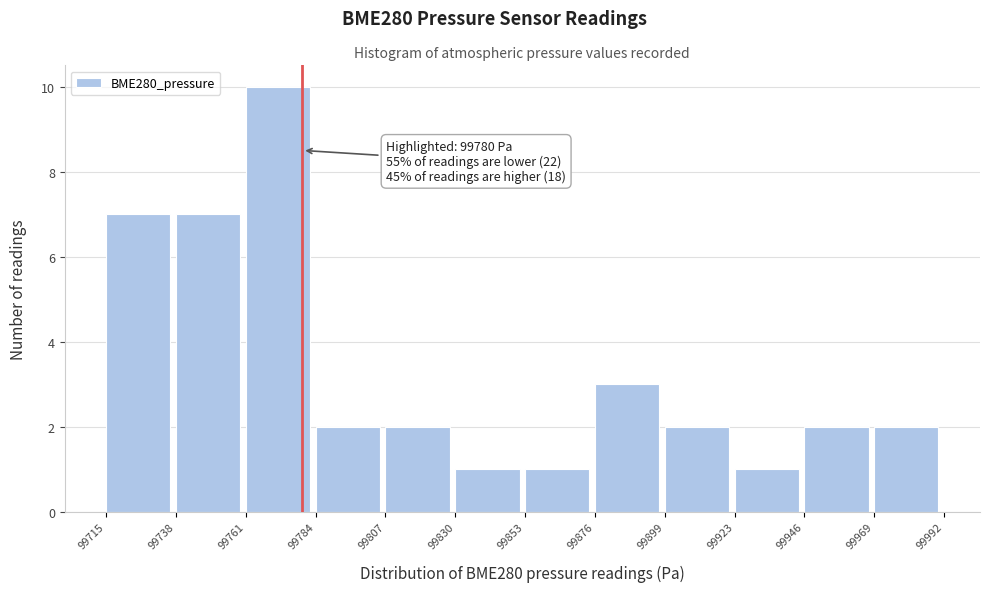

Which range on the x-axis has the tallest bar?

99761 to 99784